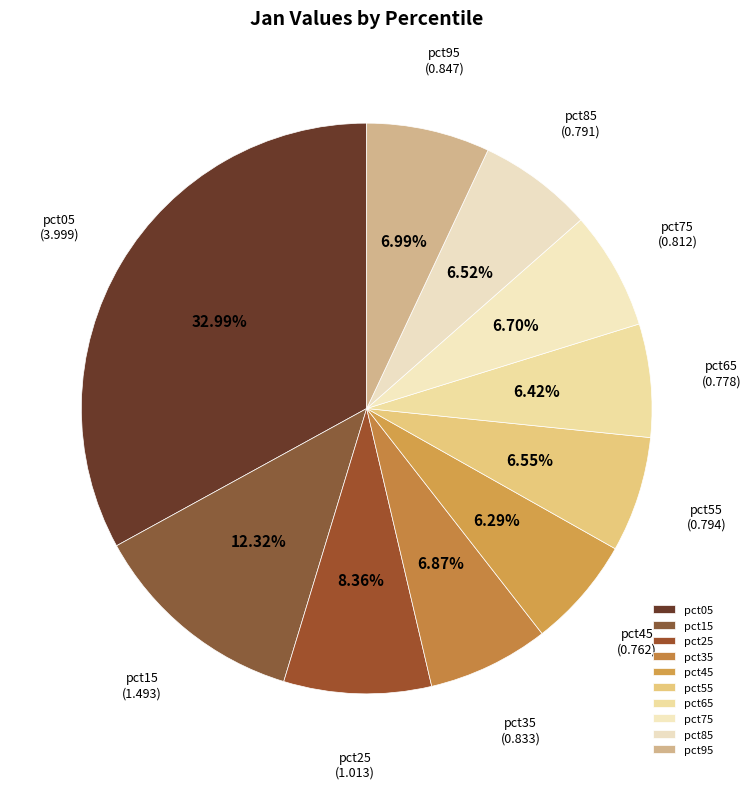

Which has a higher value, pct65 or pct25?

pct25